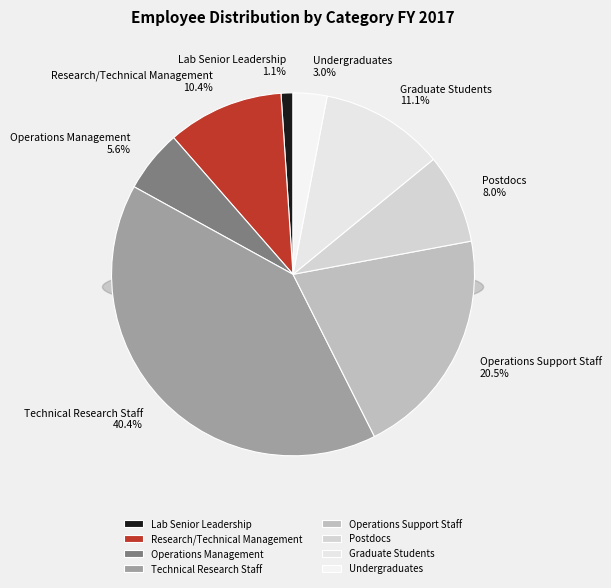

Between Technical Research Staff and Operations Management, which is larger?

Technical Research Staff